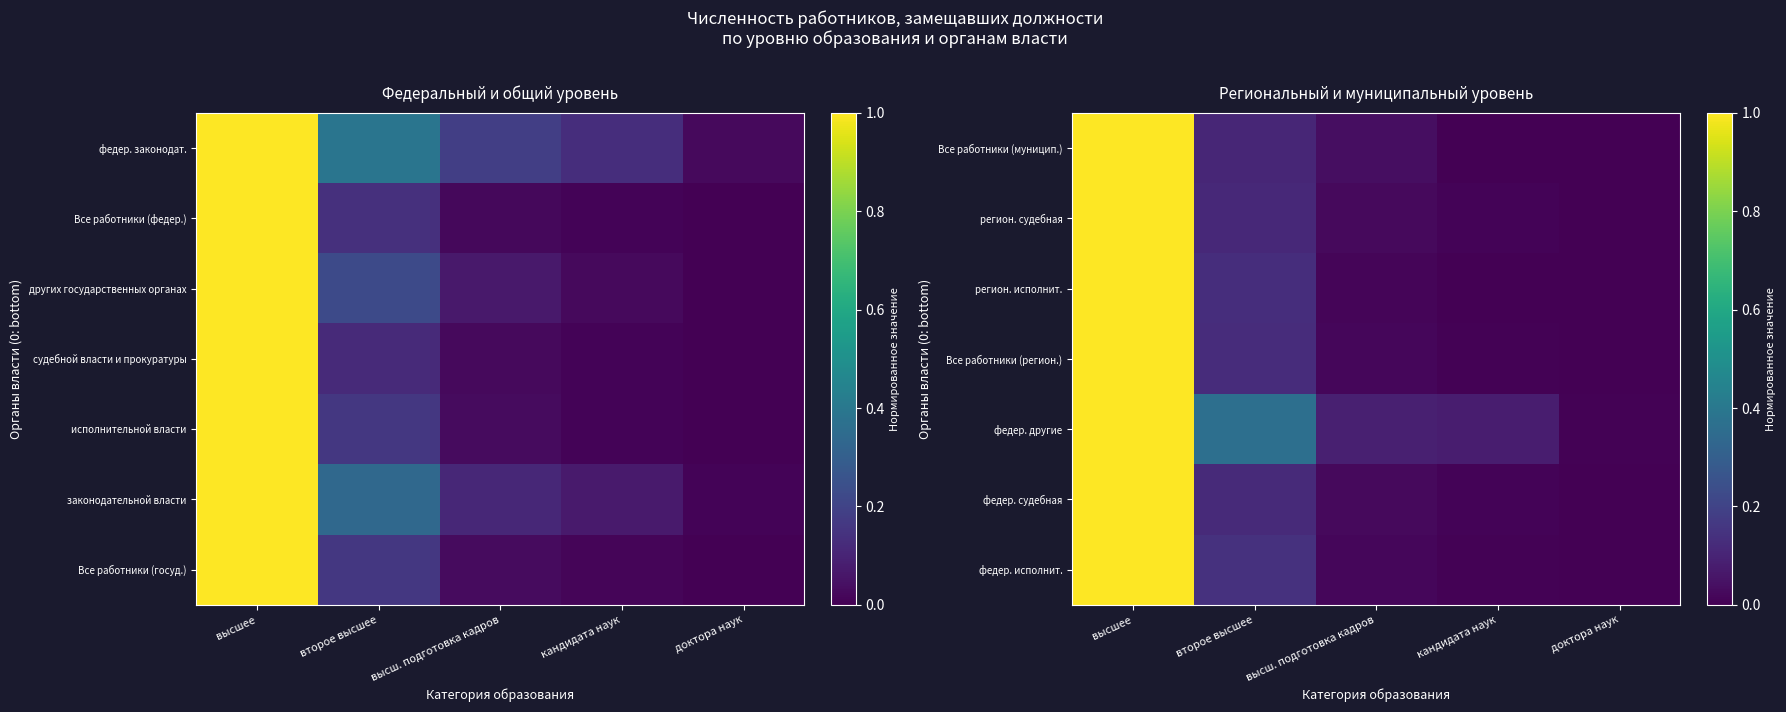

What is the difference between the second highest and minimum values in the Все работники (регион.) series?

0.1